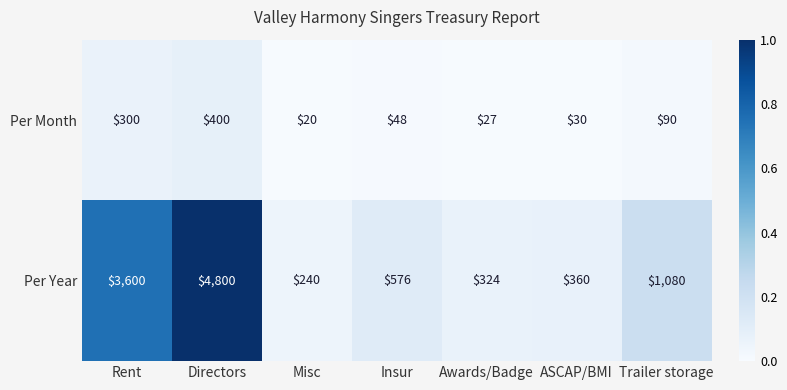

What is the total value across all series at Trailer storage?

1170